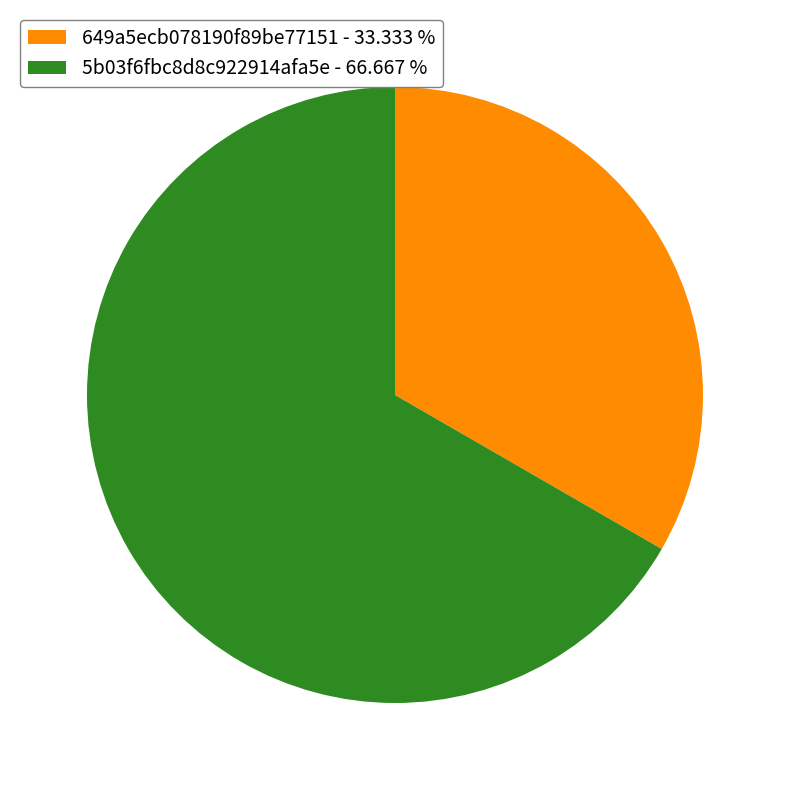

Combined, do 5b03f6fbc8d8c922914afa5e - 66.667 % and 649a5ecb078190f89be77151 - 33.333 % account for over 50%?

Yes